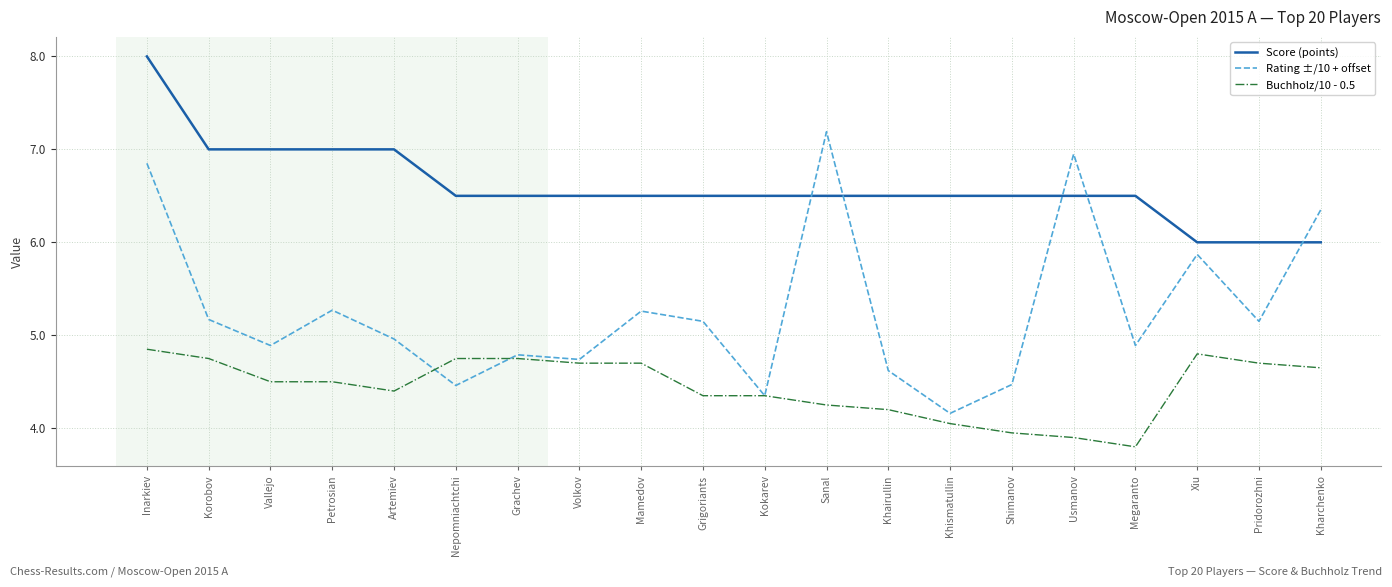

What are all the series names shown in the legend?

Score (points), Rating ±/10 + offset, Buchholz/10 - 0.5